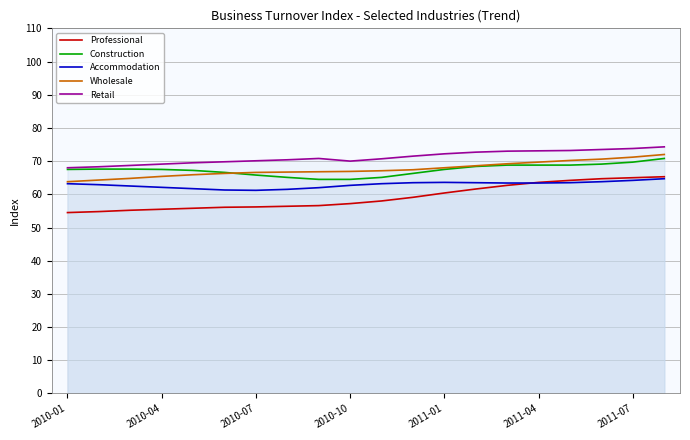

Reading left to right, what are all the values shown in this chart?

Professional: 54.5	54.8	55.2	55.5	55.8	56.1	56.2	56.4	56.6	57.2	58.0	59.1	60.4	61.6	62.7	63.6	64.2	64.7	65.0	65.3
Construction: 67.5	67.6	67.6	67.5	67.2	66.6	65.8	65.1	64.5	64.5	65.1	66.3	67.5	68.4	68.8	68.8	68.8	69.1	69.7	70.8
Accommodation: 63.2	62.9	62.5	62.1	61.7	61.3	61.2	61.5	62.0	62.7	63.2	63.5	63.6	63.5	63.4	63.4	63.5	63.8	64.2	64.7
Wholesale: 63.8	64.3	64.8	65.4	65.9	66.3	66.6	66.7	66.8	66.9	67.1	67.4	68.0	68.6	69.2	69.7	70.2	70.6	71.2	72.0
Retail: 68.0	68.3	68.7	69.1	69.5	69.8	70.1	70.4	70.8	70.0	70.7	71.5	72.2	72.7	73.0	73.1	73.2	73.5	73.8	74.3